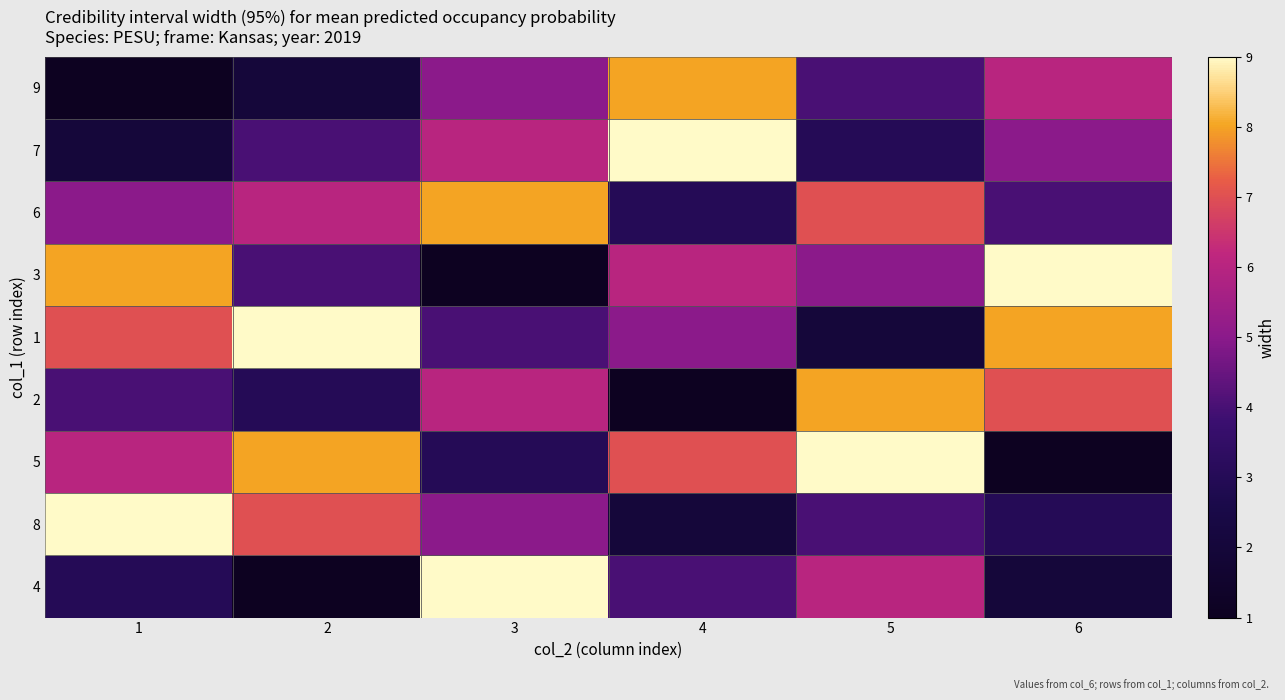

At which category is the sum across all series the highest?

5